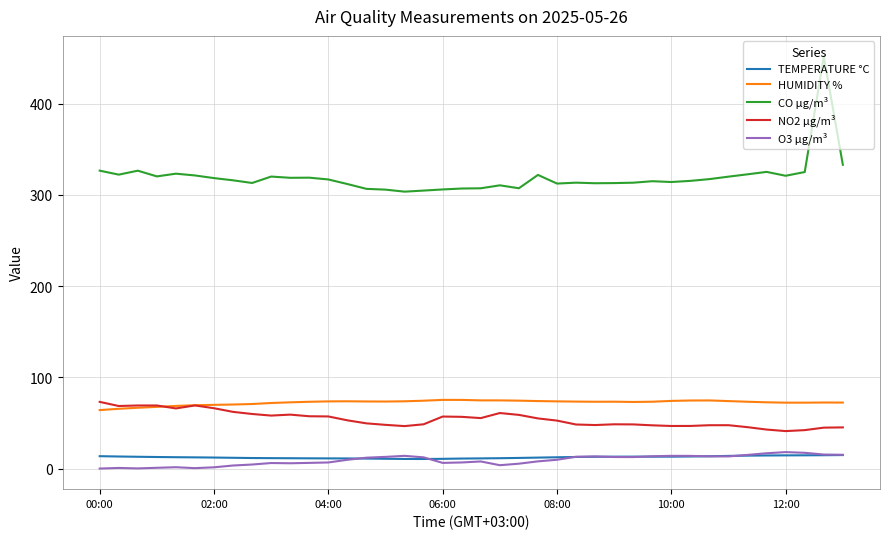

True or false: O3 µg/m³ and NO2 µg/m³ cross at least once.

False